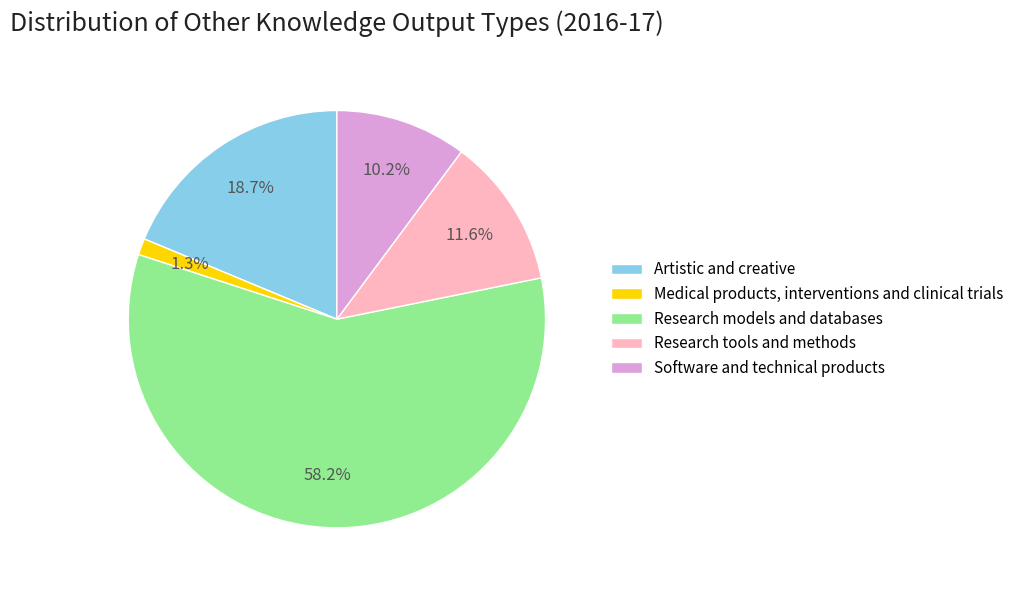

True or false: Research models and databases accounts for 58% of the total.

True